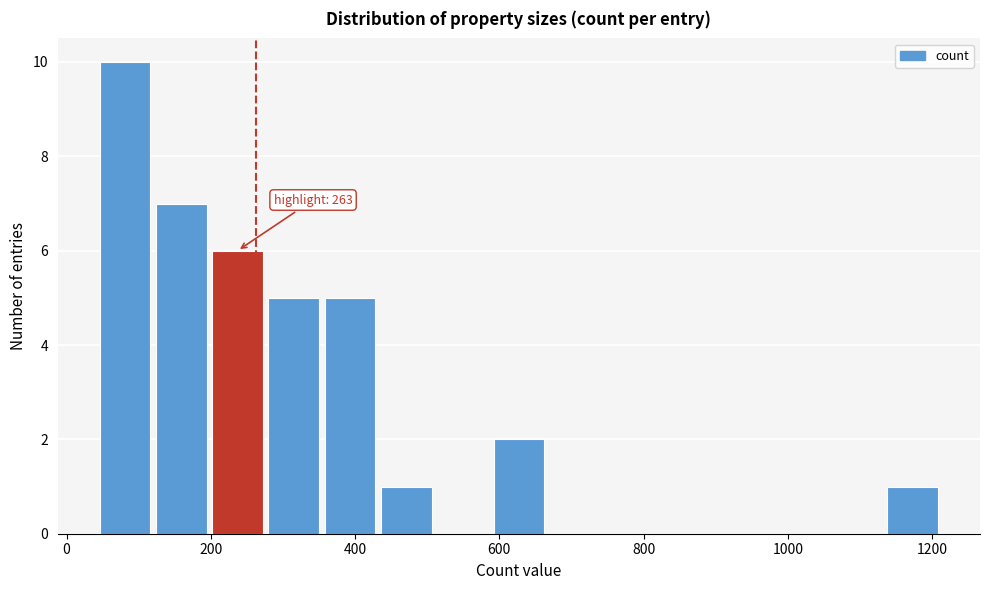

Read against the x-axis, roughly where is the centre of the tallest bar?

80